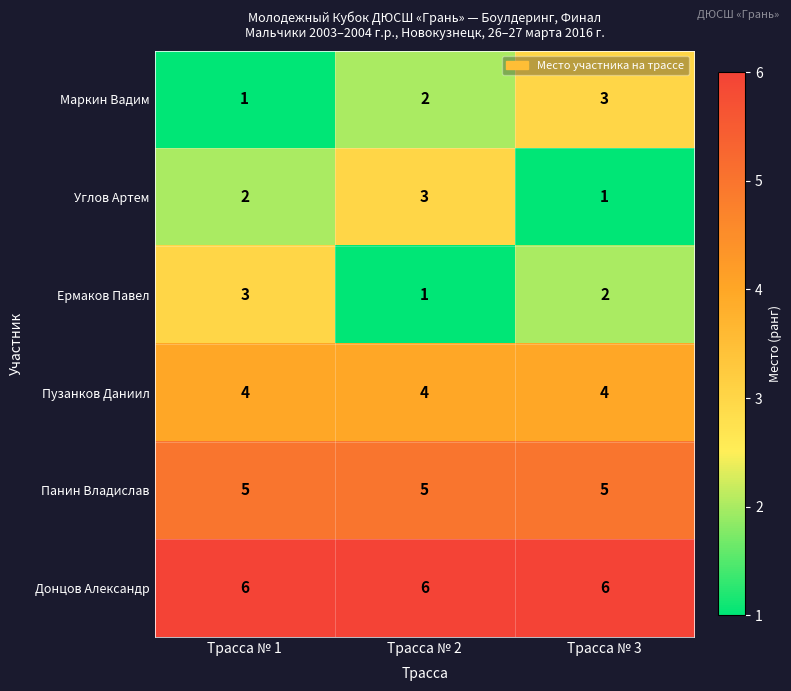

Reading right to left, what are all the values shown in this chart?

Маркин Вадим: Трасса № 3=3	Трасса № 2=2	Трасса № 1=1
Углов Артем: Трасса № 3=1	Трасса № 2=3	Трасса № 1=2
Ермаков Павел: Трасса № 3=2	Трасса № 2=1	Трасса № 1=3
Пузанков Даниил: Трасса № 3=4	Трасса № 2=4	Трасса № 1=4
Панин Владислав: Трасса № 3=5	Трасса № 2=5	Трасса № 1=5
Донцов Александр: Трасса № 3=6	Трасса № 2=6	Трасса № 1=6